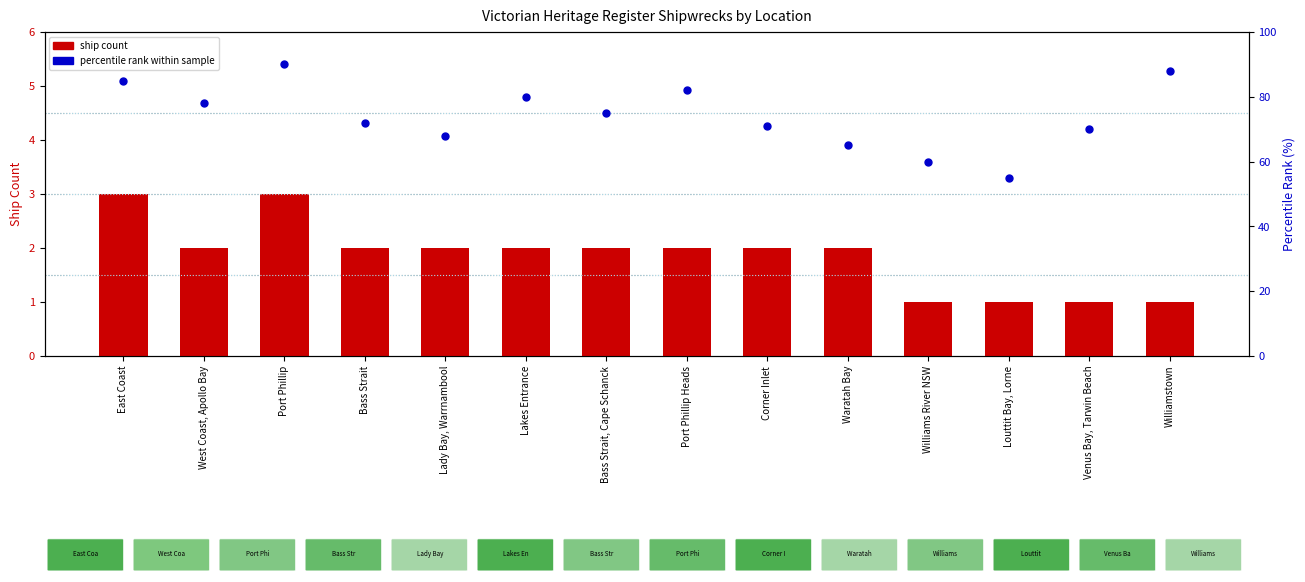

At which category is the sum across all series the highest?

Port Phillip